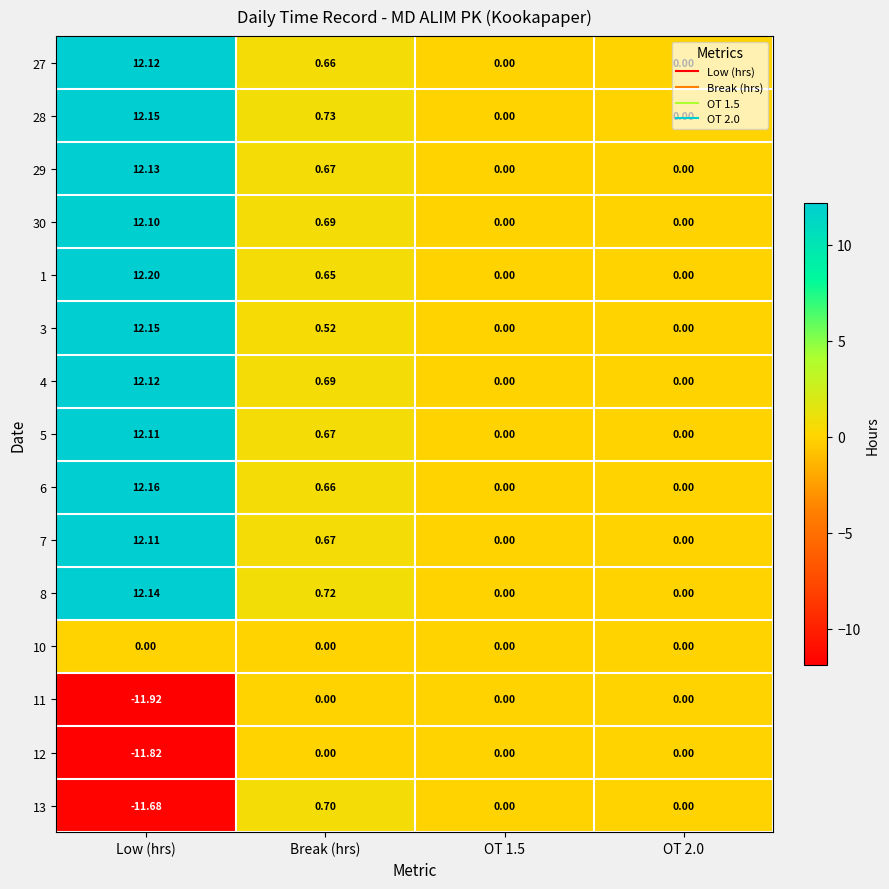

Is the value of 1 at Low (hrs) greater than the value of 29 at OT 1.5?

Yes